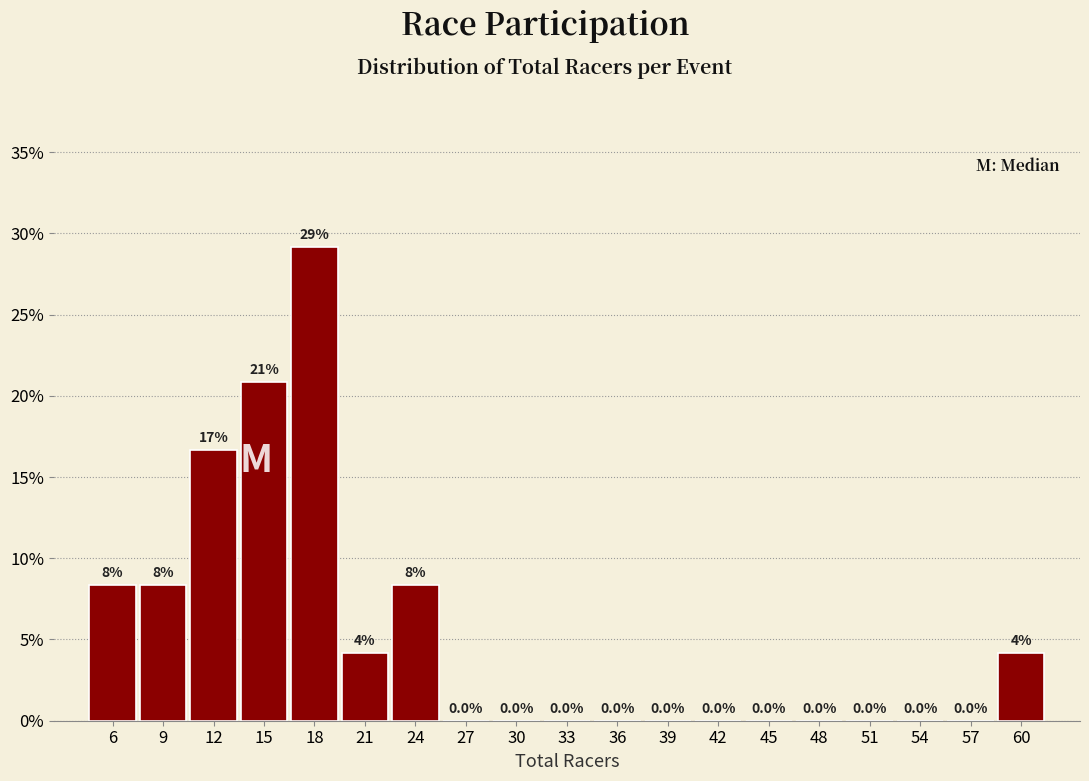

Which range on the x-axis has the tallest bar?

17 to 20